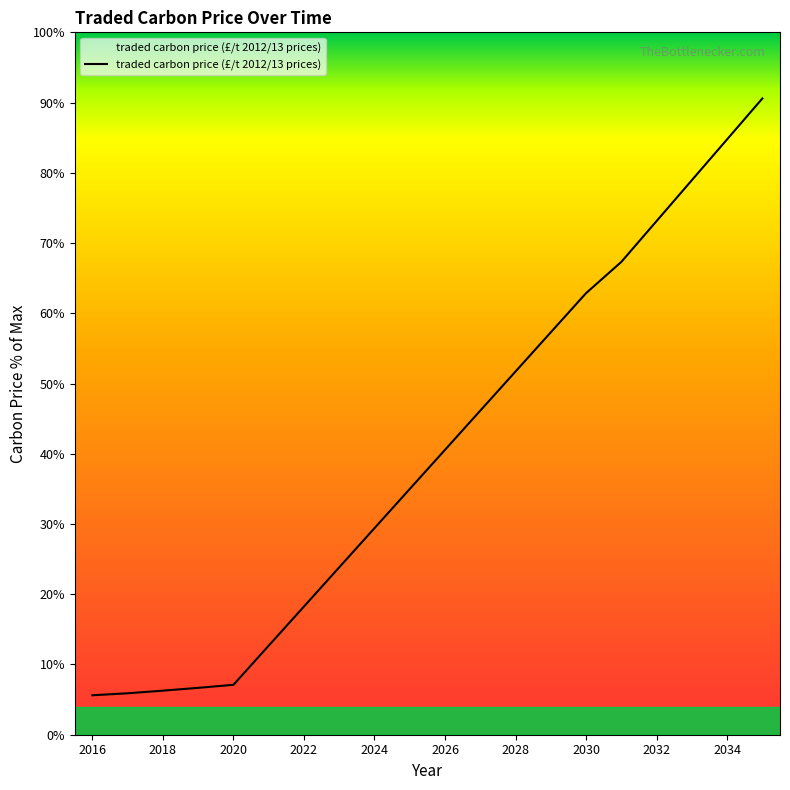

Reading right to left, extract all data points from this chart.

2035=117.8	2034=110.2	2033=102.6	2032=95.1	2031=87.5	2030=81.7	2029=74.5	2028=67.2	2027=60.0	2026=52.7	2025=45.5	2024=38.2	2023=31.0	2022=23.7	2021=16.5	2020=9.2	2019=8.7	2018=8.2	2017=7.7	2016=7.3